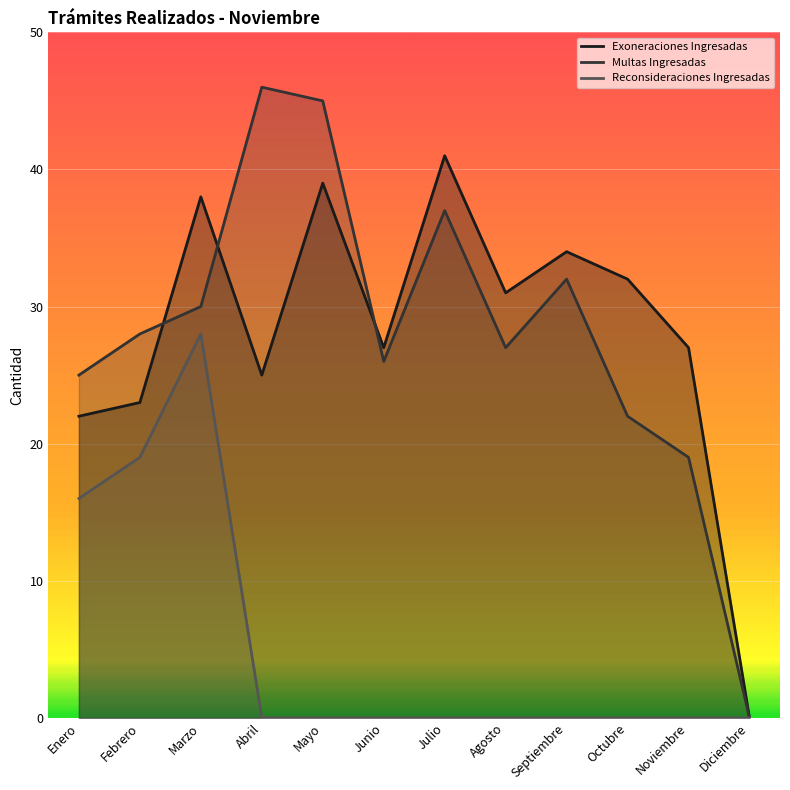

What are all the series names shown in the legend?

Exoneraciones Ingresadas, Multas Ingresadas, Reconsideraciones Ingresadas